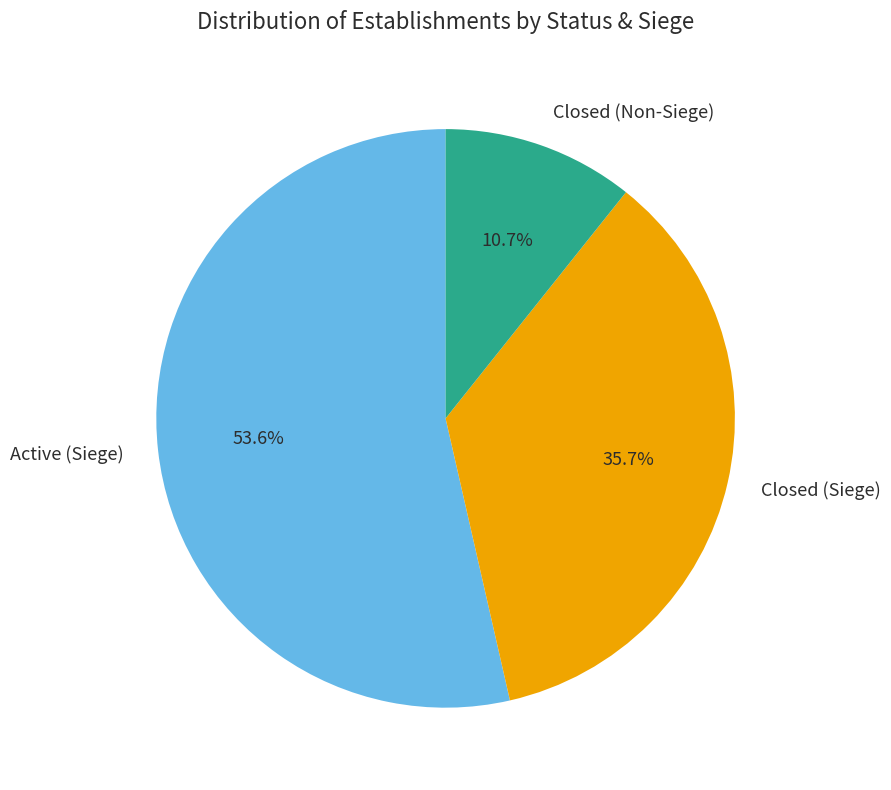

Is there any slice that represents more than half of the pie?

Yes